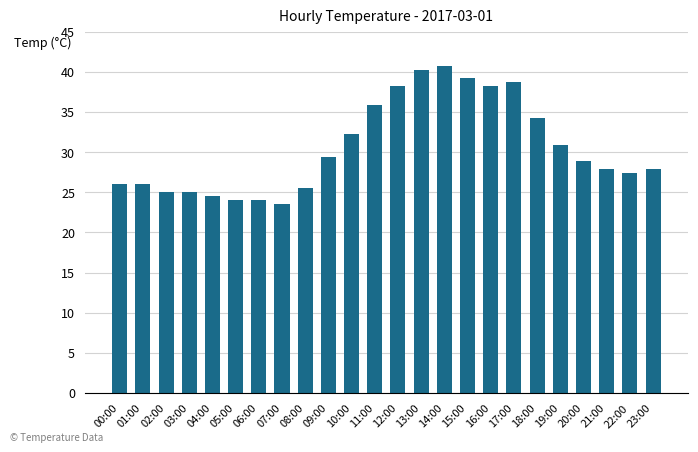

What is the greatest value displayed?

40.7